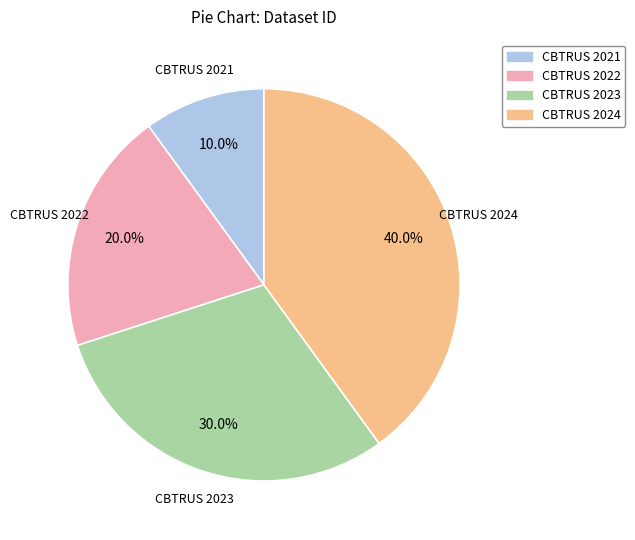

Which category has the smallest portion of the pie?

CBTRUS 2021